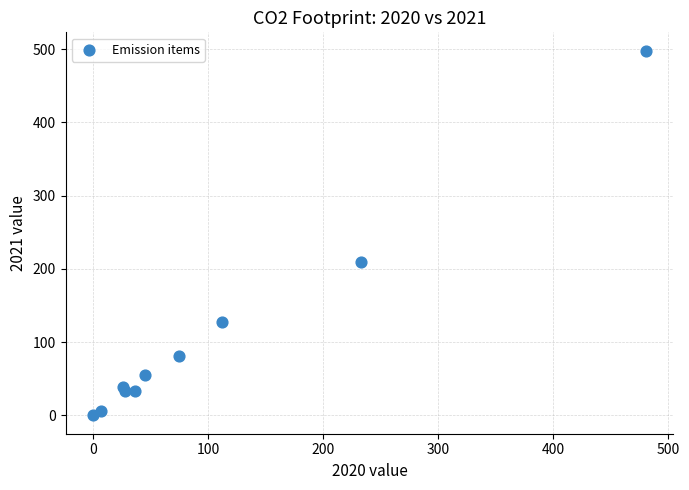

What Y value in the scatter plot is closest to 249?

208.8